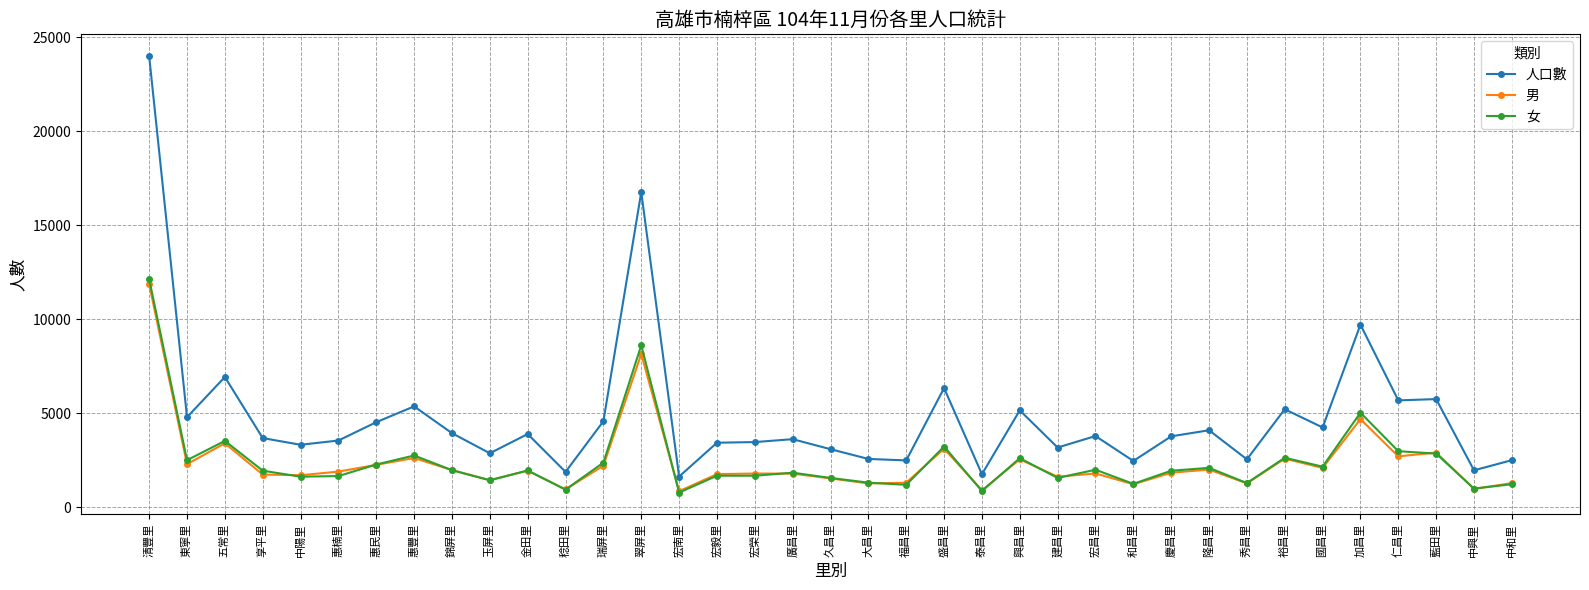

What is the maximum value for 男?

11868